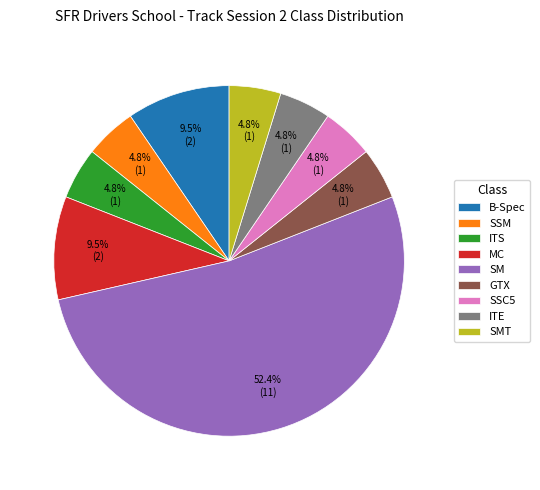

Does MC represent more than half of the total?

No